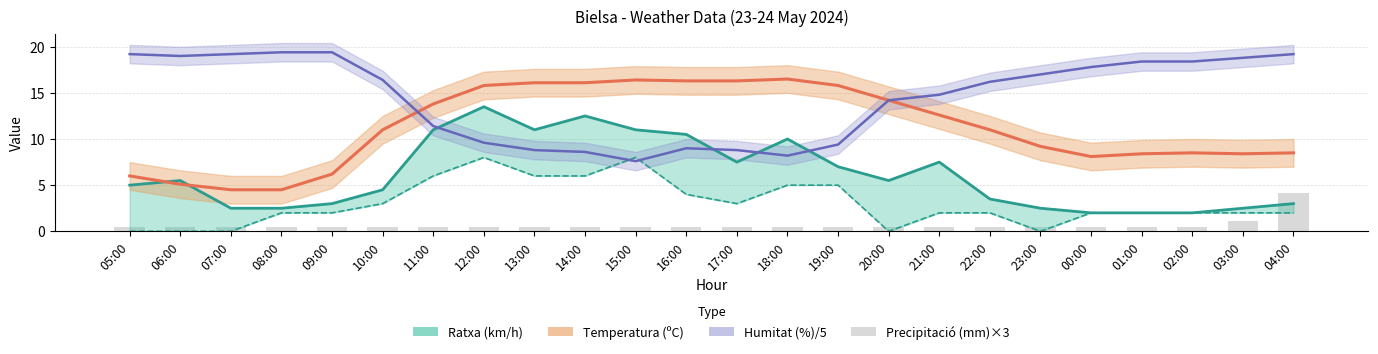

Reading left to right, extract all data points from this chart.

Ratxa (km/h): 5.0	5.5	2.5	2.5	3.0	4.5	11.0	13.5	11.0	12.5	11.0	10.5	7.5	10.0	7.0	5.5	7.5	3.5	2.5	2.0	2.0	2.0	2.5	3.0
Temperatura (ºC): 6.0	5.1	4.5	4.5	6.2	11.0	13.8	15.8	16.1	16.1	16.4	16.3	16.3	16.5	15.8	14.2	12.6	11.0	9.2	8.1	8.4	8.5	8.4	8.5
Humitat (%)/5: 19.2	19.0	19.2	19.4	19.4	16.4	11.4	9.6	8.8	8.6	7.6	9.0	8.8	8.2	9.4	14.2	14.8	16.2	17.0	17.8	18.4	18.4	18.8	19.2
Precipitació (mm): 0.5	0.5	0.5	0.5	0.5	0.5	0.5	0.5	0.5	0.5	0.5	0.5	0.5	0.5	0.5	0.5	0.5	0.5	0.5	0.5	0.5	0.5	1.1	4.1